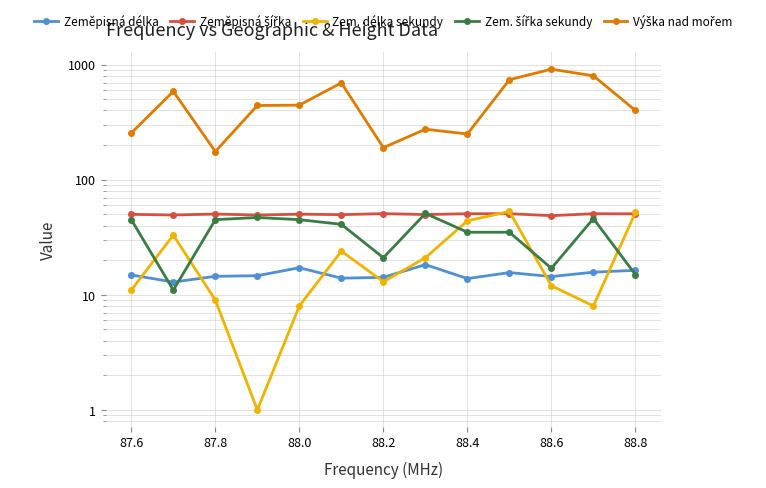

What is the greatest value displayed?

914.0